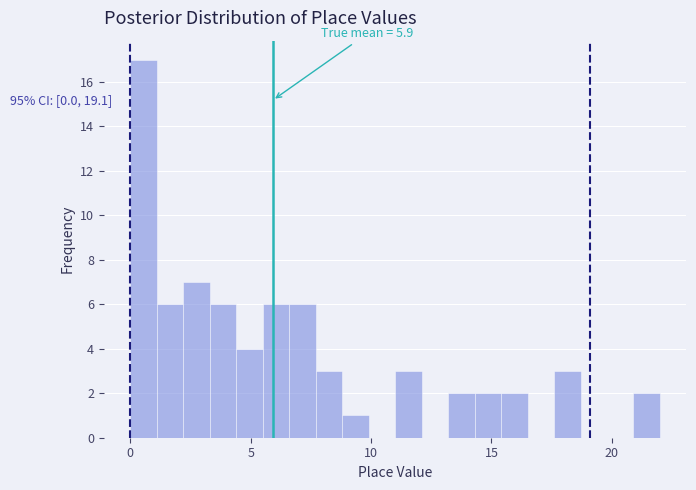

Around what value on the x-axis is the tallest bar? Give the approximate position of its centre, as read against the axis.

0.5